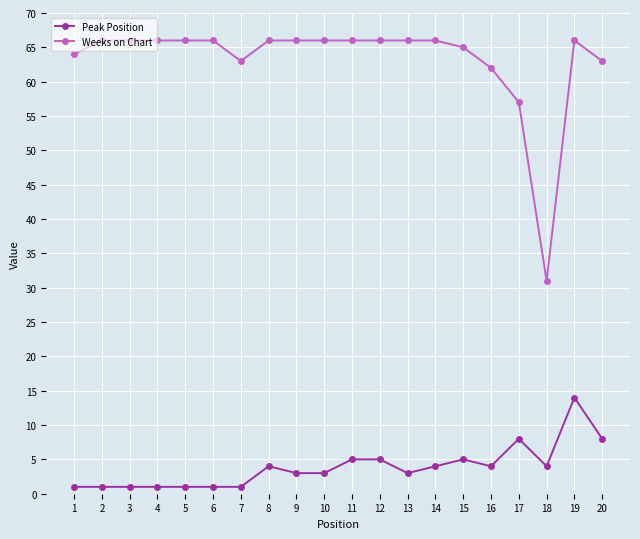

True or false: Weeks on Chart and Peak Position intersect in this chart.

False